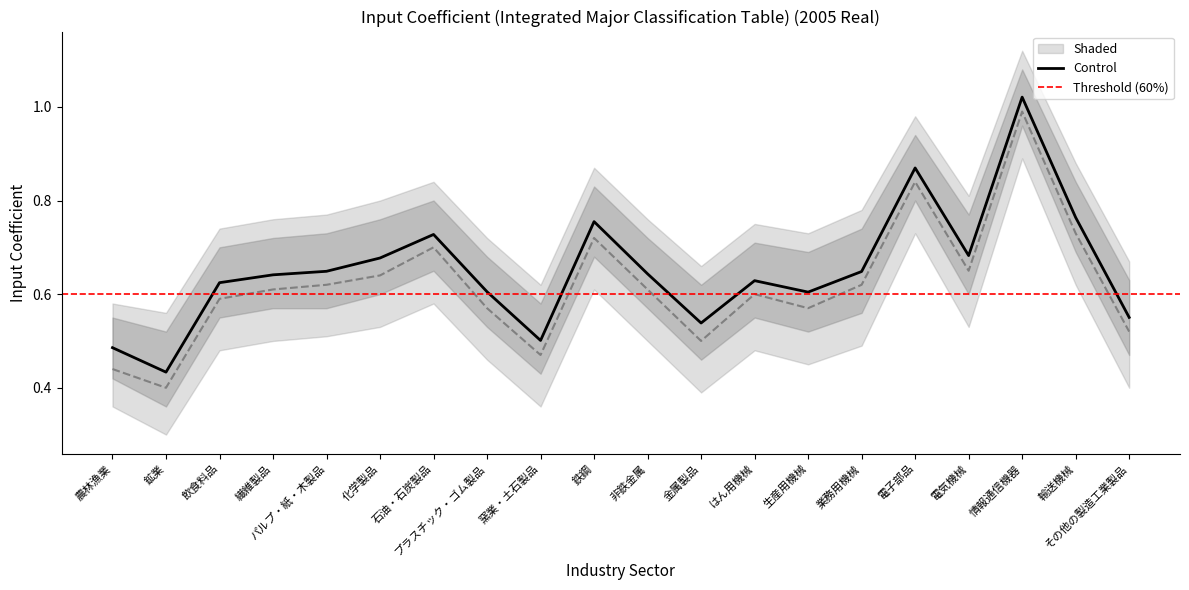

The Shaded_upper series shows 1.3 at 非鉄金属. True or false?

False